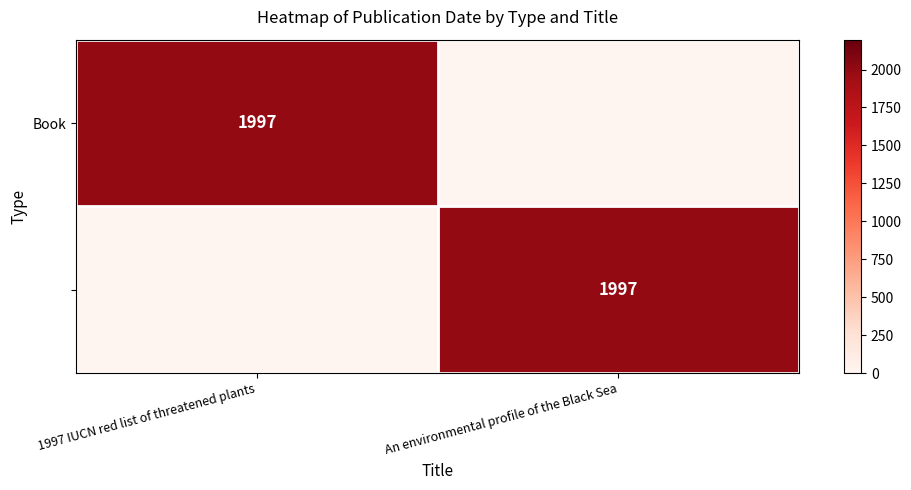

What is the sum of all Book values?

1997